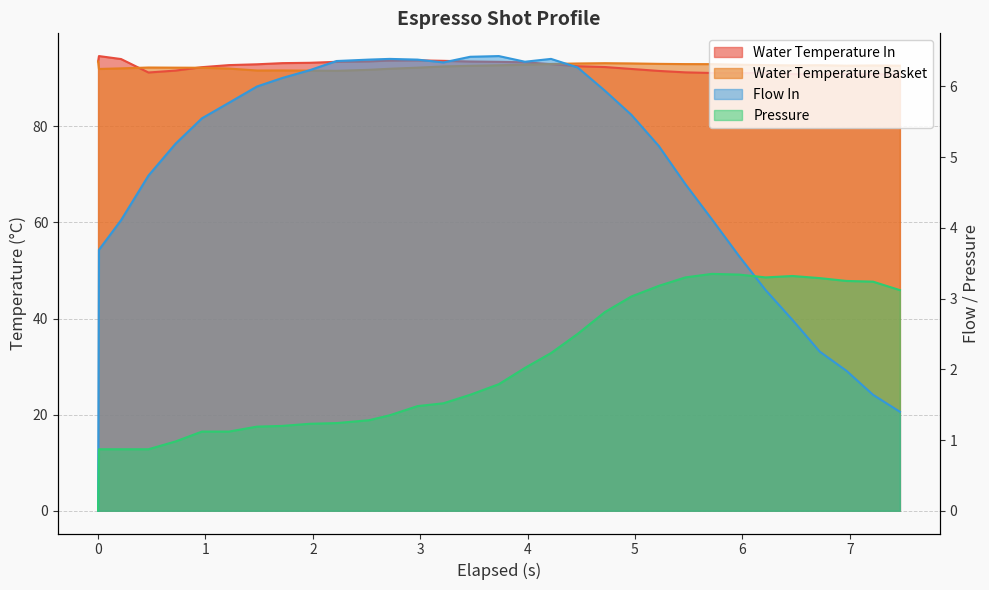

What position from the right is 1.48?

25